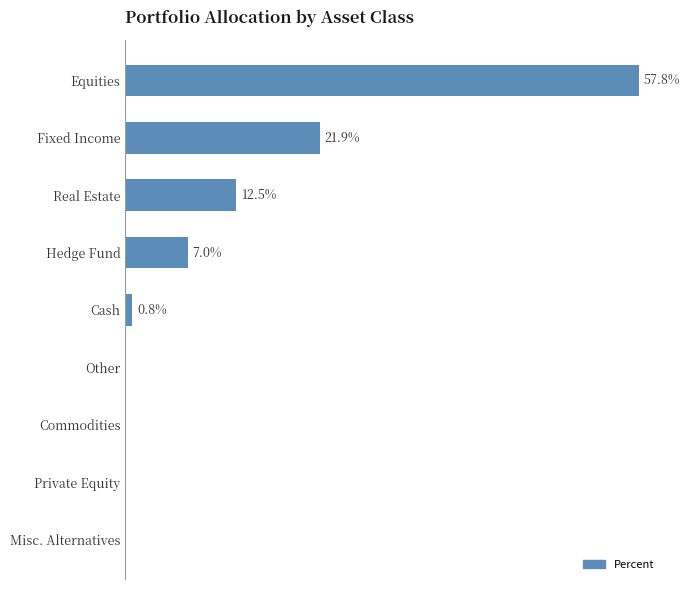

Between Real Estate and Commodities, which is larger?

Real Estate